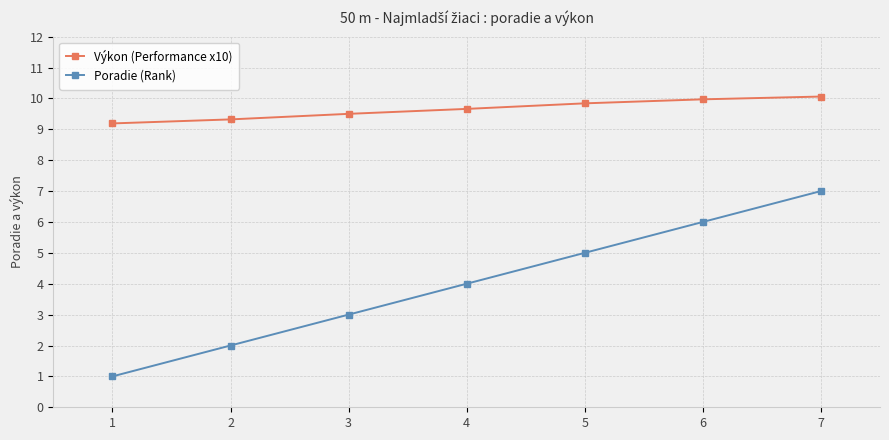

True or false: Poradie (Rank) and Výkon (Performance x10) cross at least once.

False